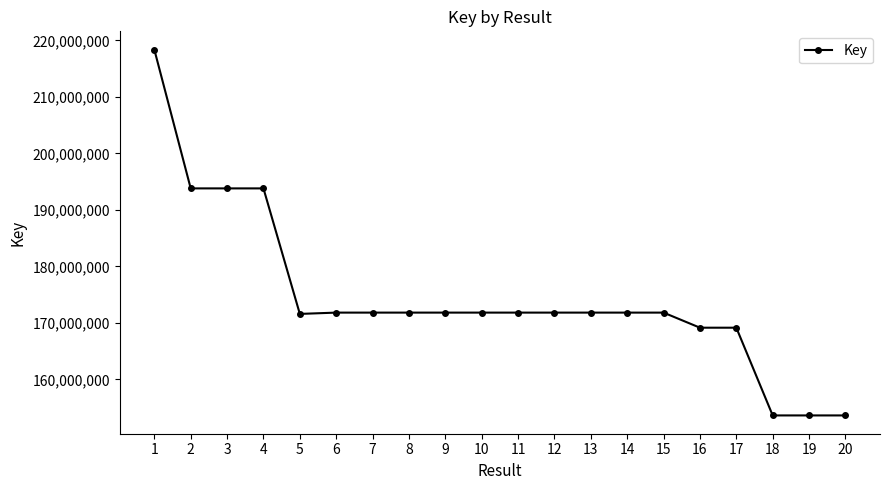

What is the minimum value shown in the chart?

153630986